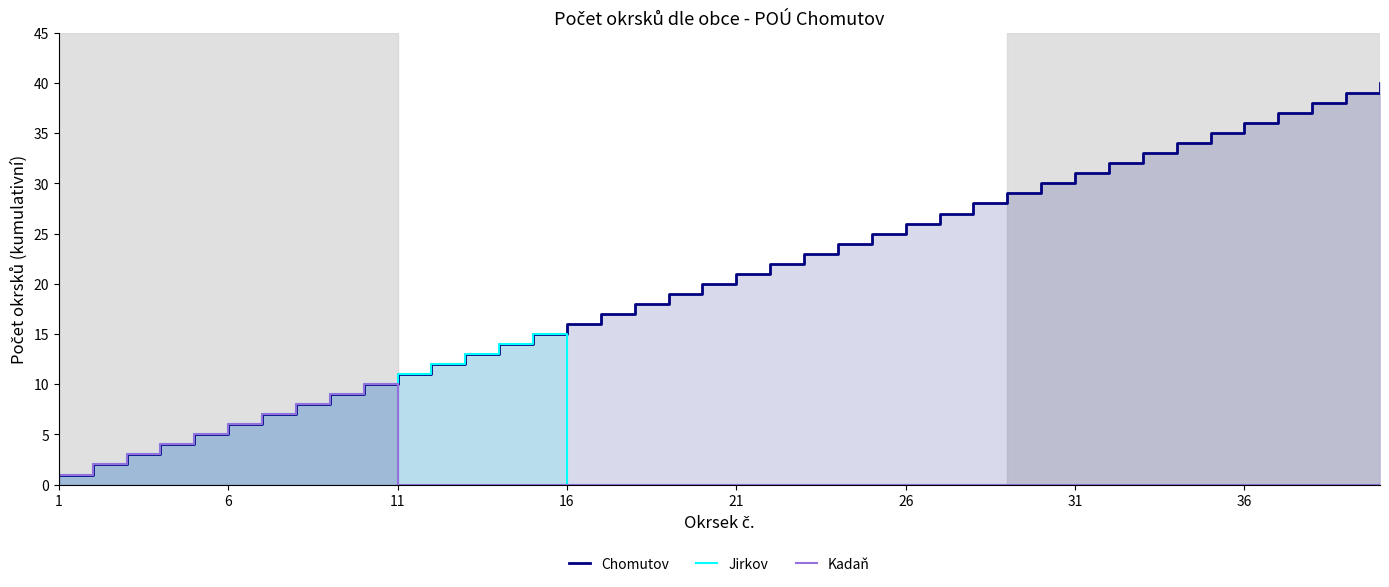

Is it true that Kadaň equals 5 at 11?

False